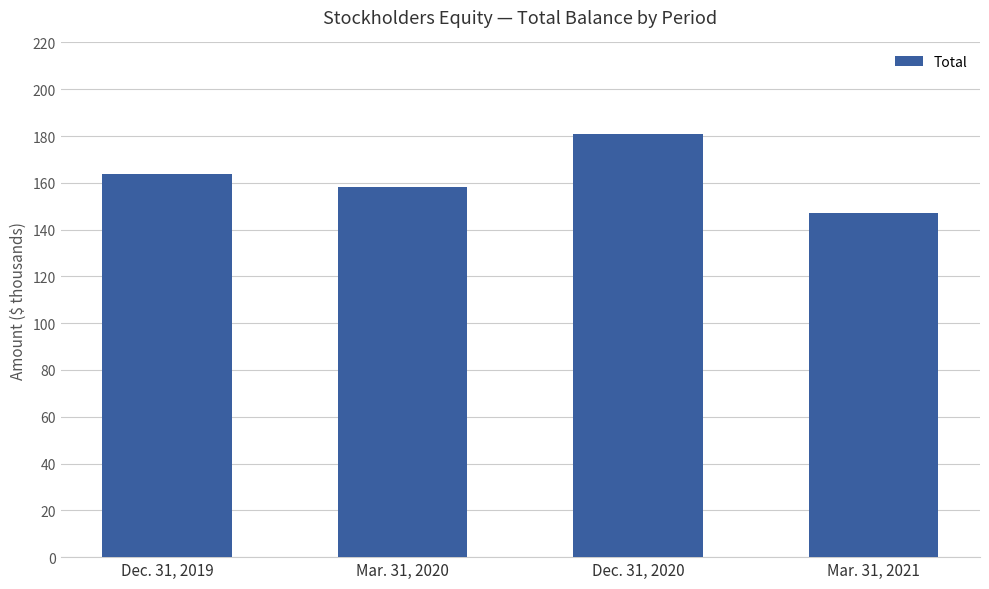

Reading left to right, what are all the values shown in this chart?

163825	158107	181016	147028